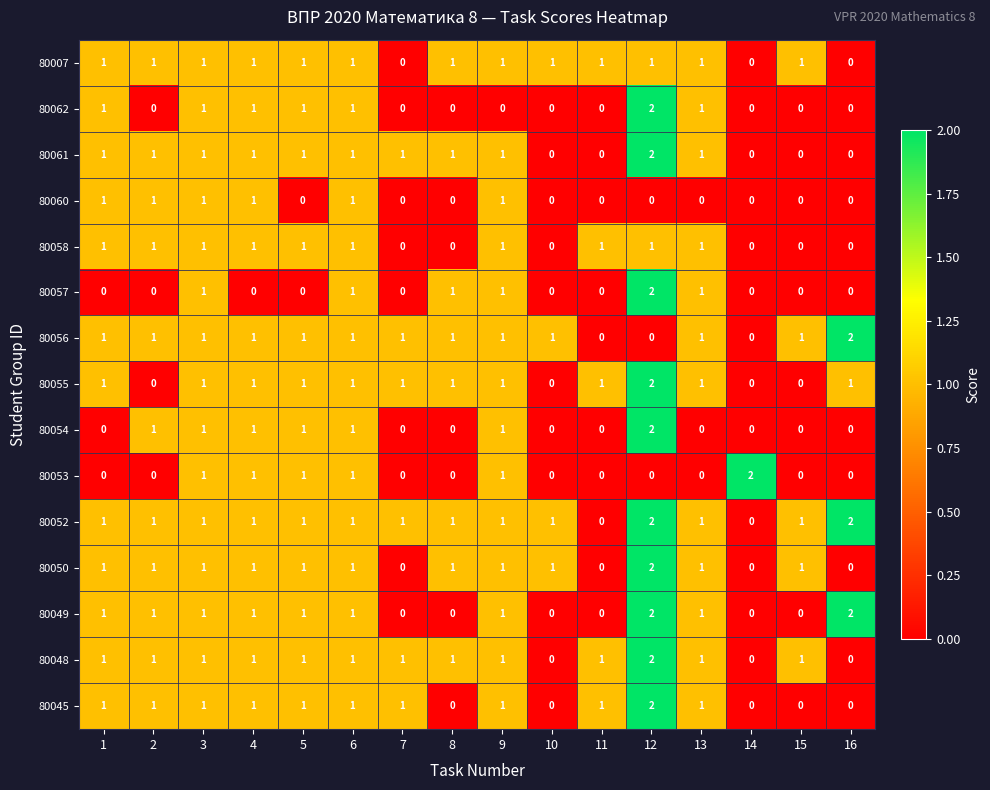

The value of 80048 at 10 is 0. True or false?

True